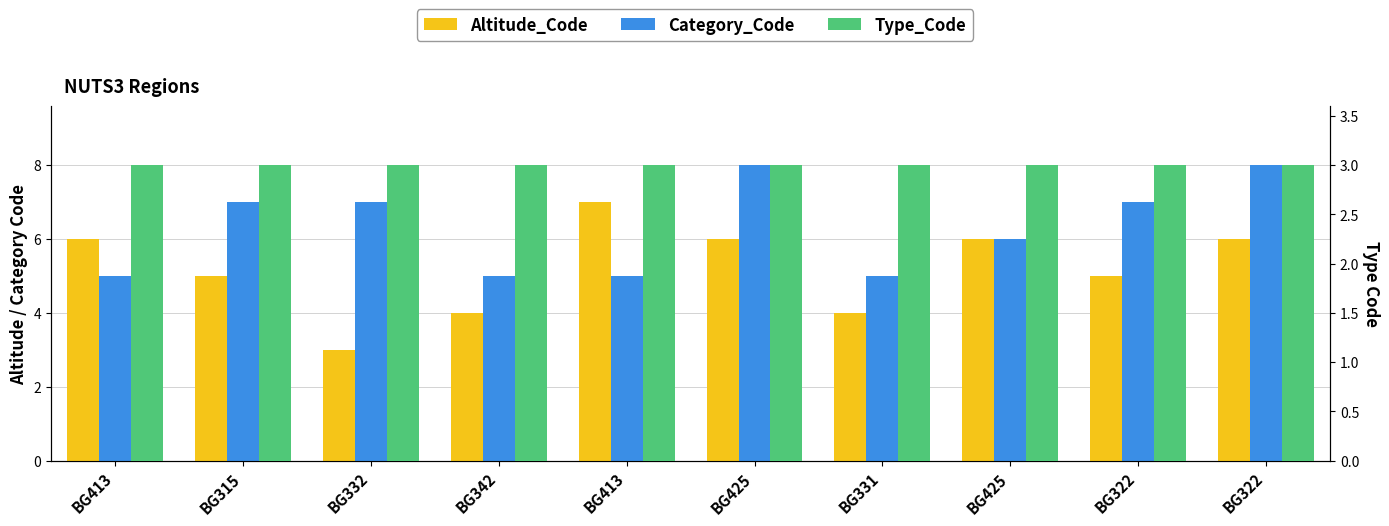

What is the minimum value shown in the chart?

3